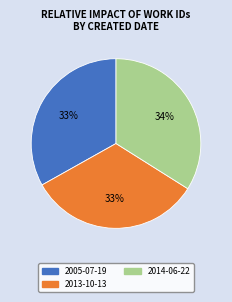

Is there any slice that represents more than half of the pie?

No